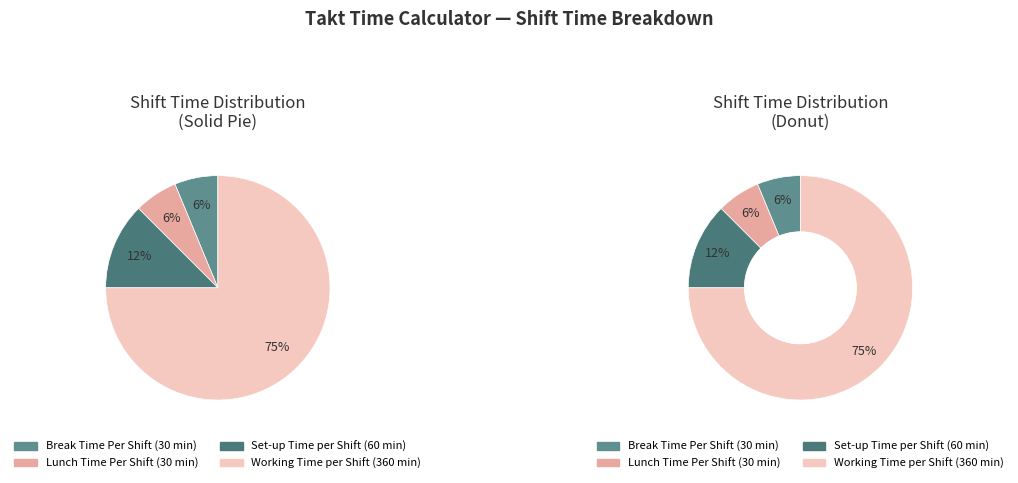

What percentage do Set-up Time per Shift and Break Time Per Shift together represent?

18.8%